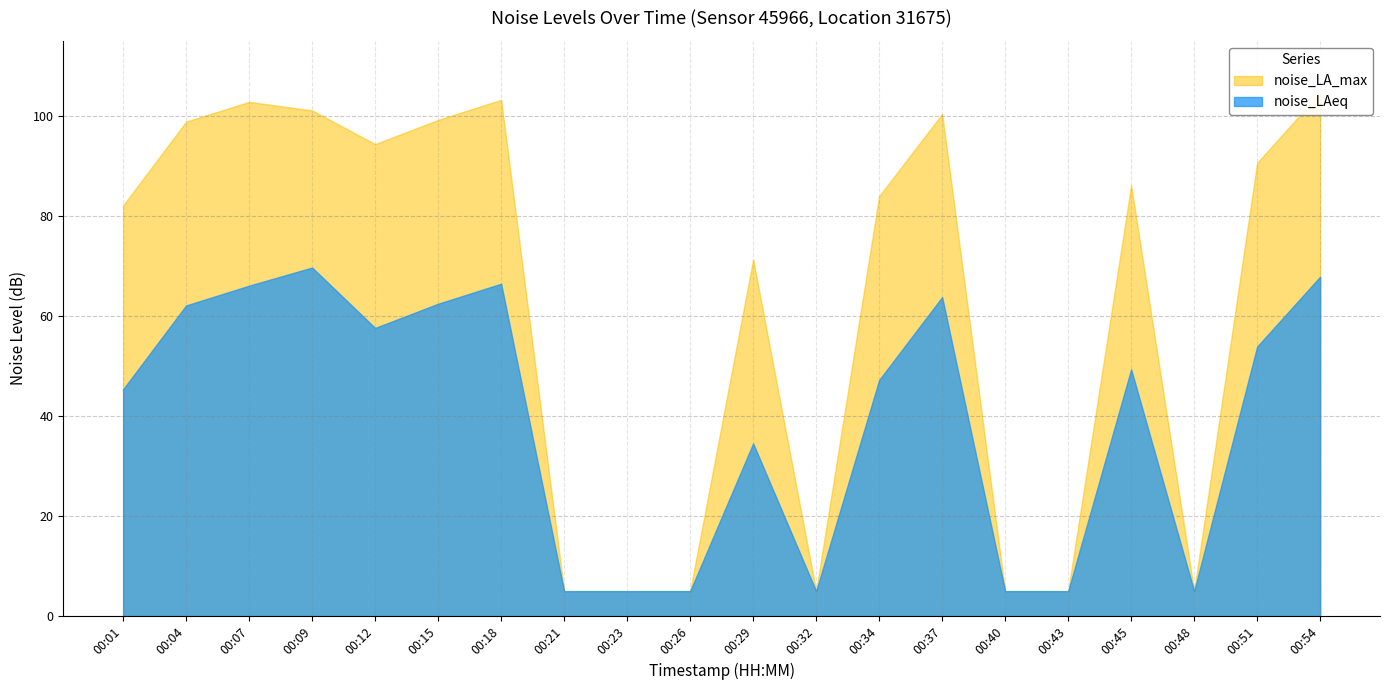

What is the difference between the second highest and second lowest values in the noise_LAeq series?

62.9